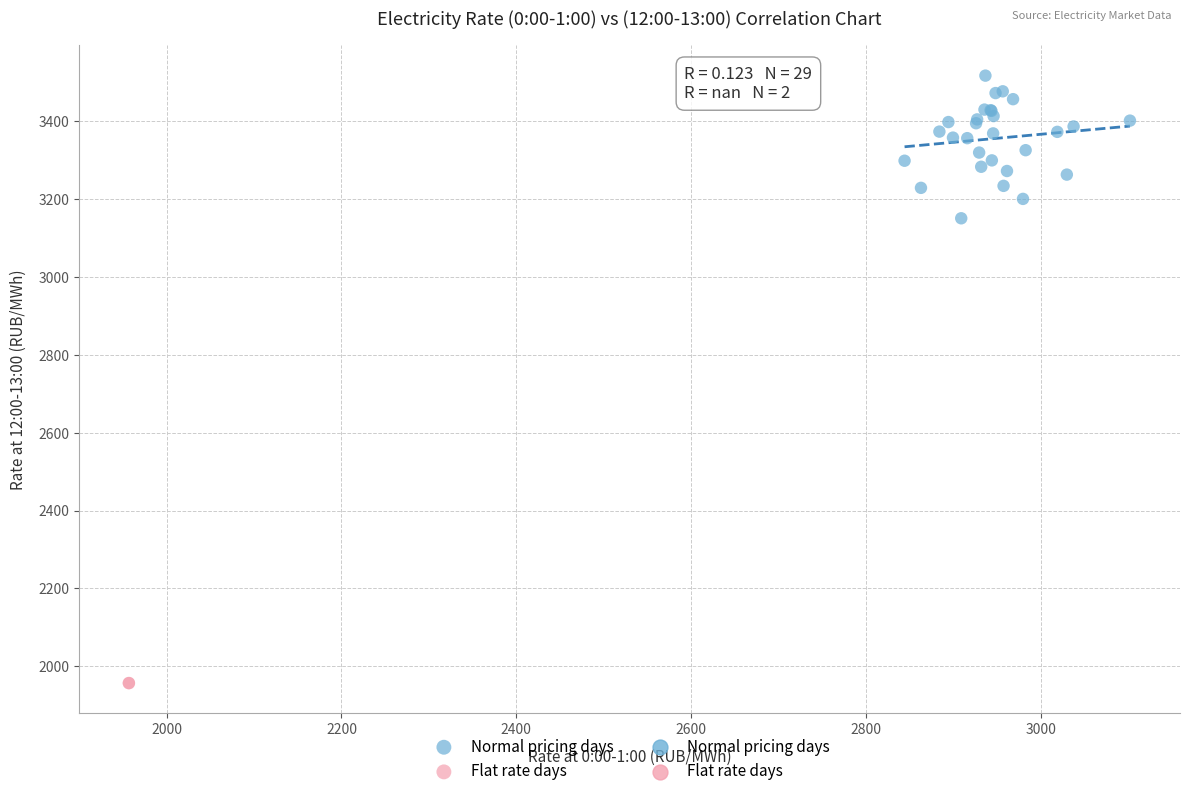

Which series contains the highest Y value?

Normal pricing days